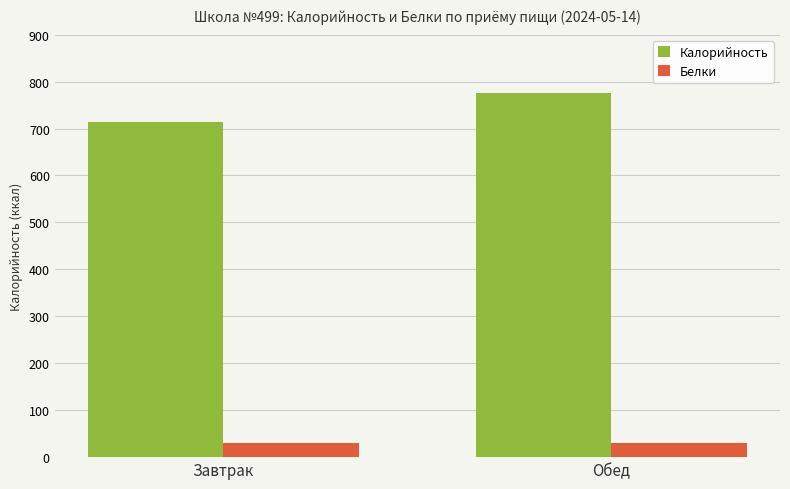

At how many categories does at least one series exceed 597?

2